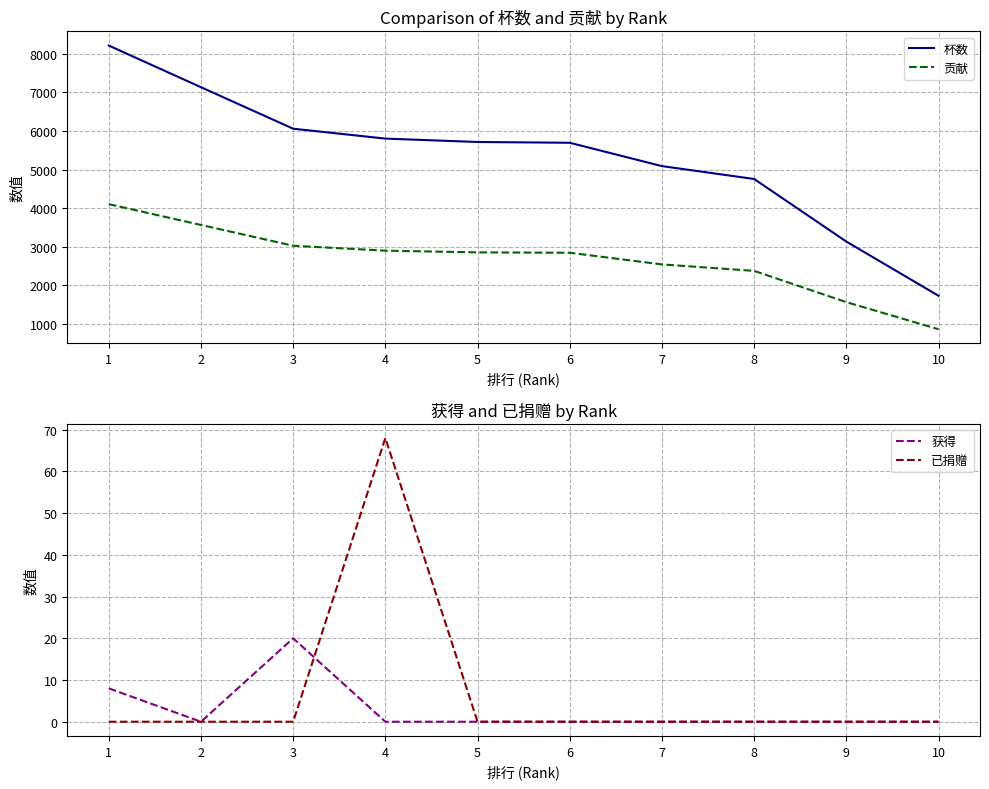

True or false: 已捐赠 has a value of 44 at 6.

False